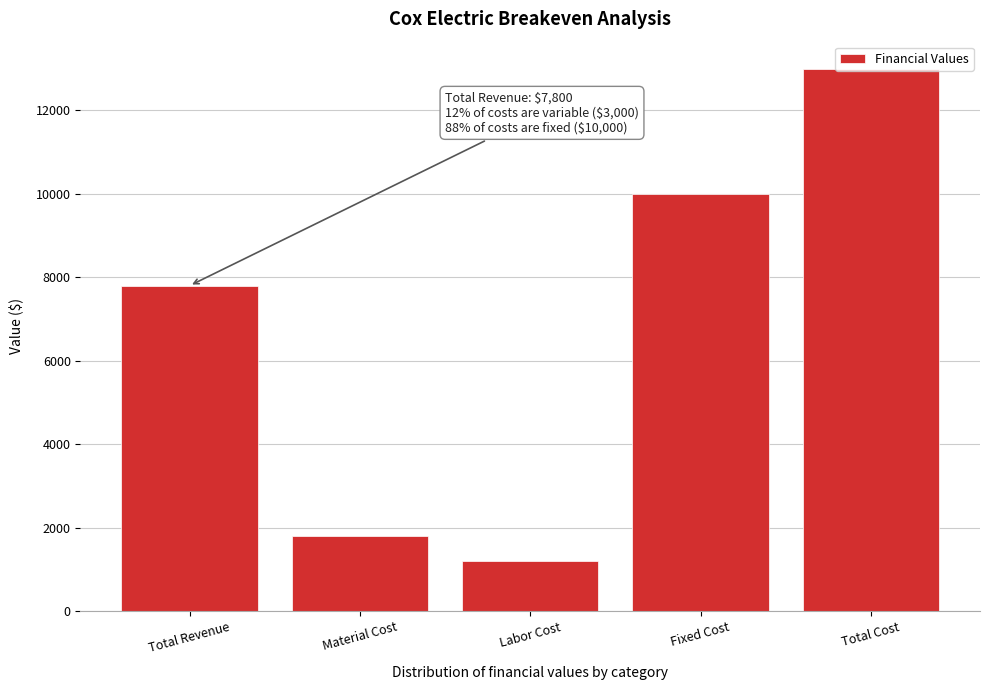

At which category does the chart reach its minimum across all series?

Labor Cost